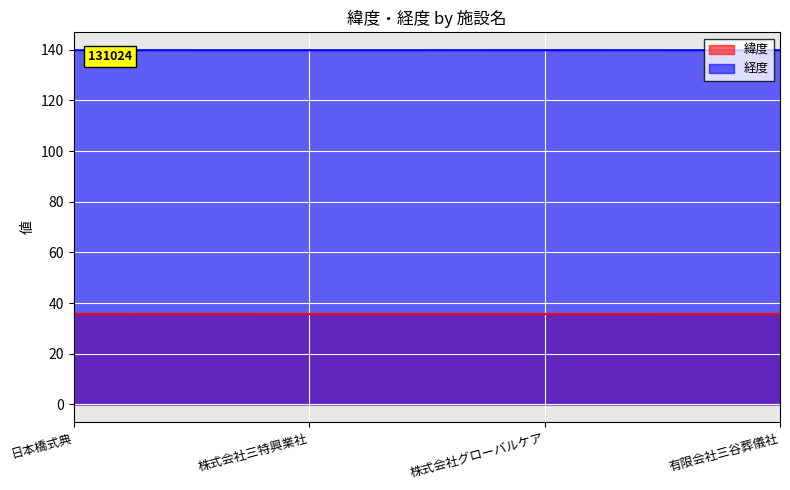

What position from the right is 株式会社三特興業社?

3